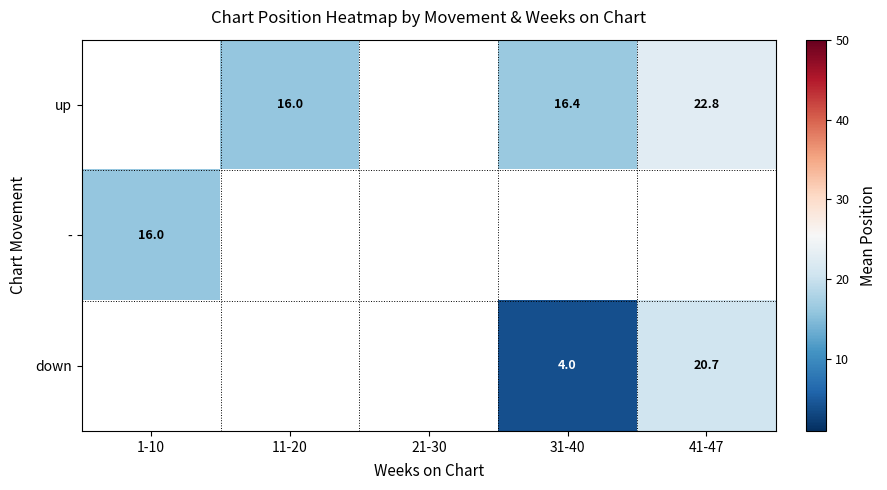

Is it true that up equals 4.7 at 41-47?

False